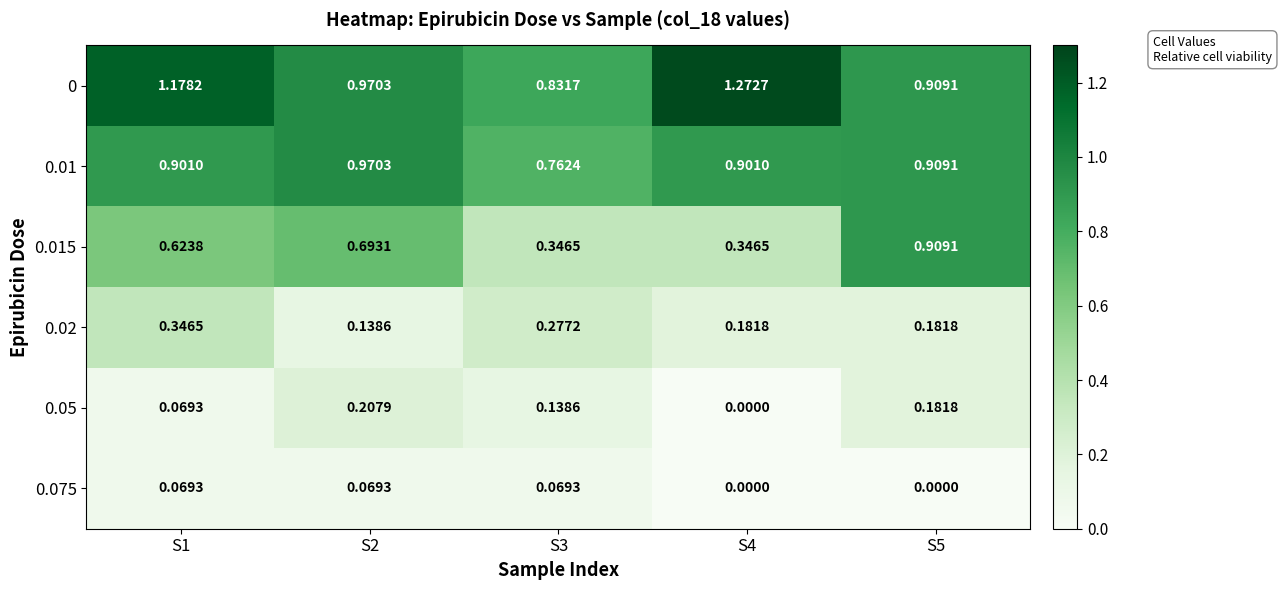

Is the value of 0.01 at S1 greater than the value of 0.02 at S3?

Yes